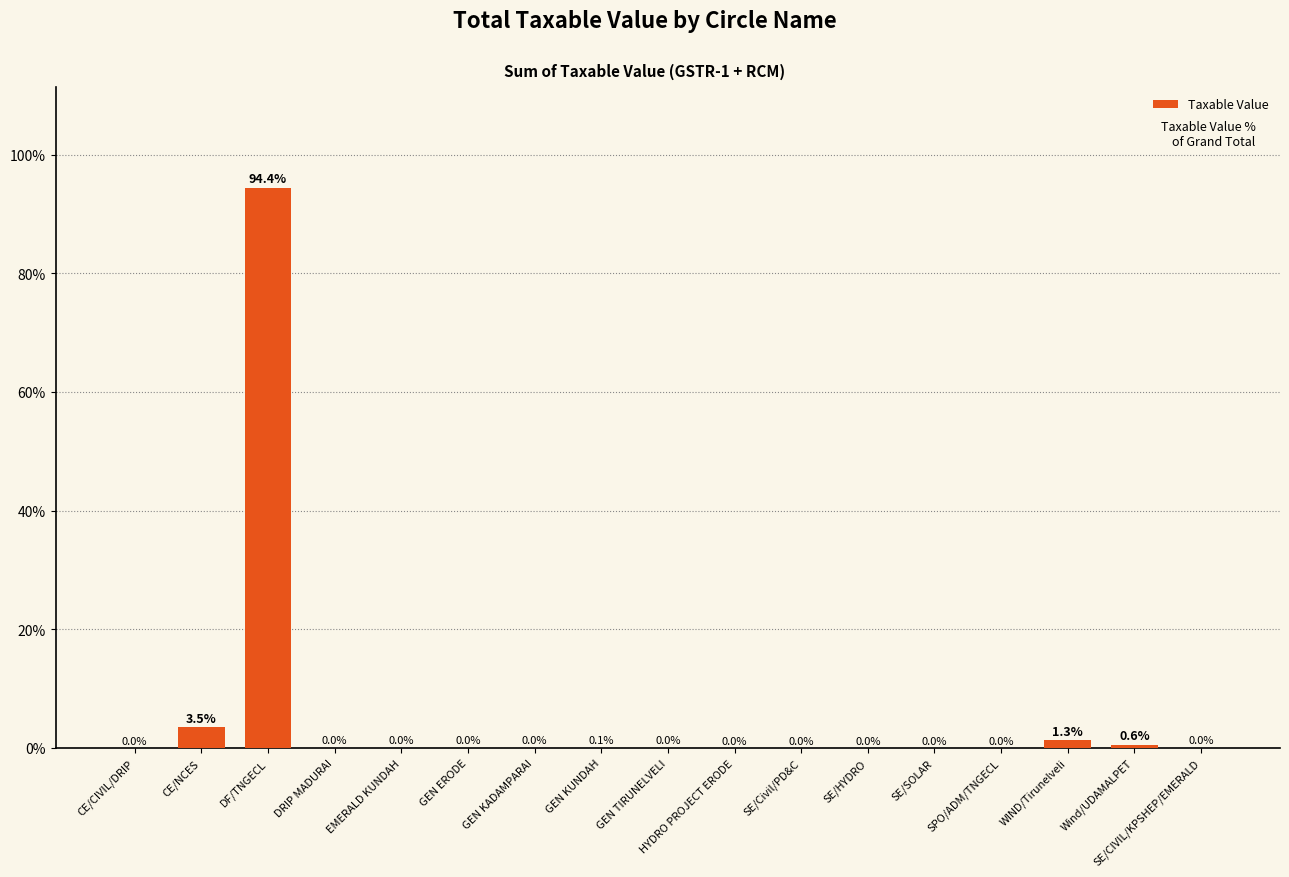

Is it true that the value at GEN KADAMPARAI is 0.0?

True